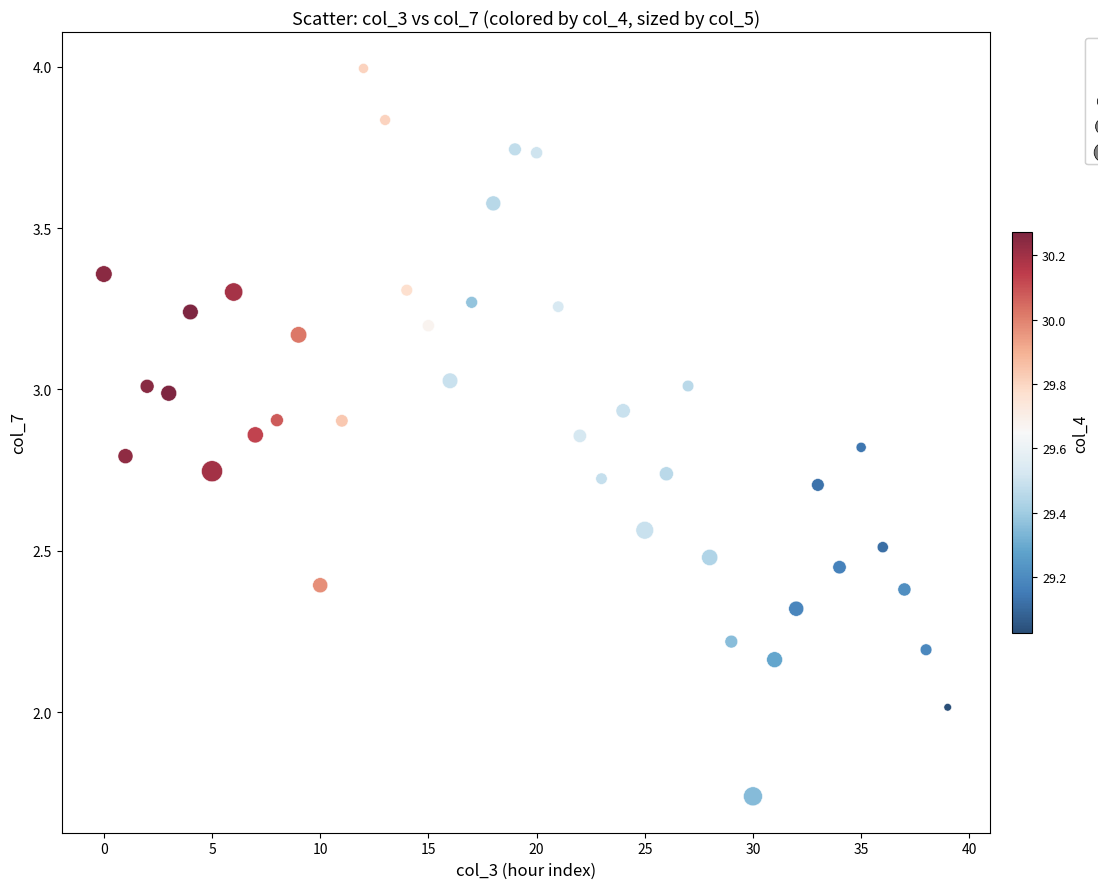

What is the range of Y values (max minus min)?

2.3